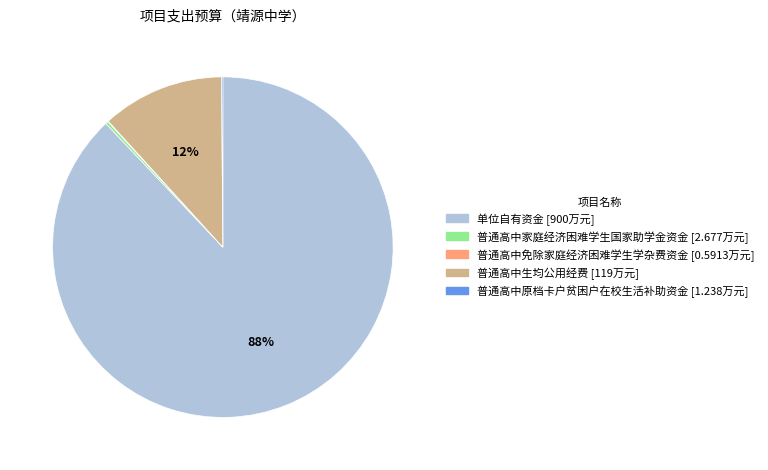

Is it true that 单位自有资金 is 95% of the pie?

False